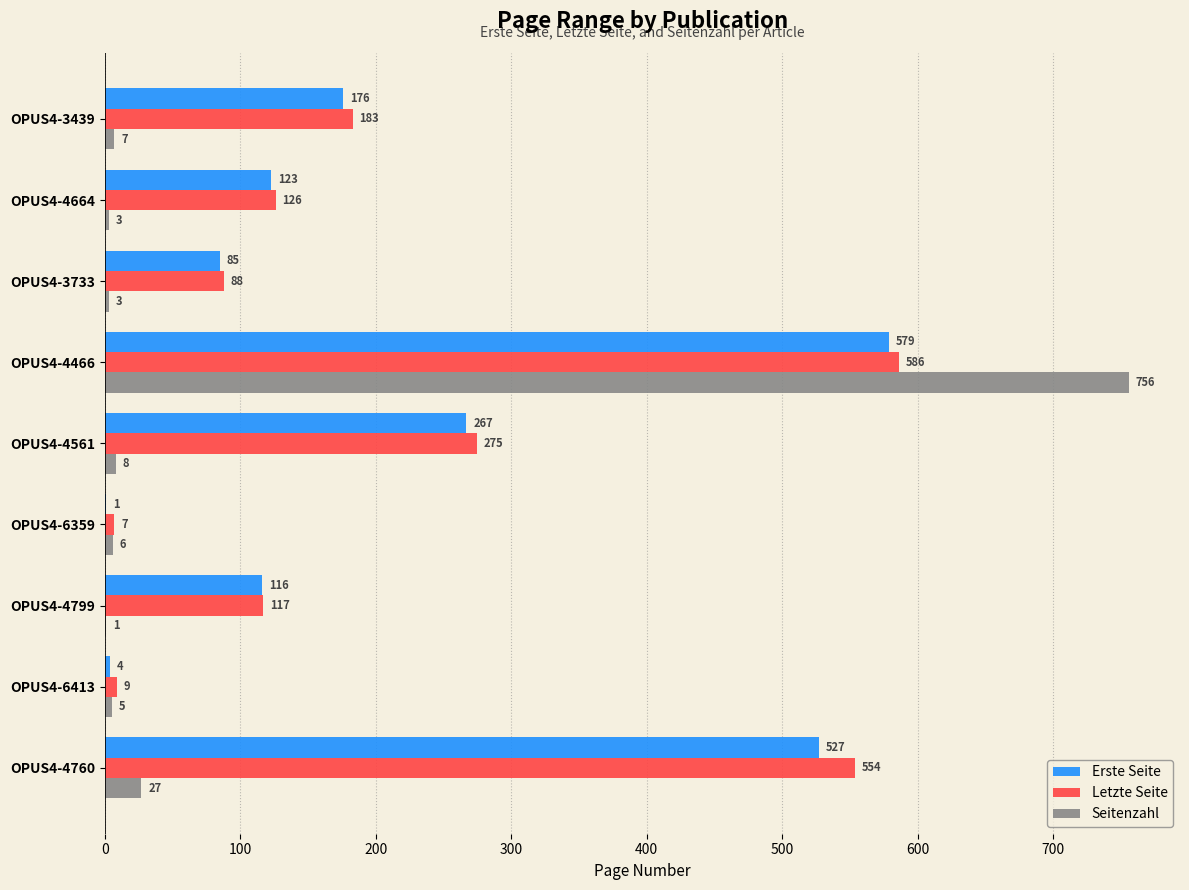

What are all the series names shown in the legend?

Erste Seite, Letzte Seite, Seitenzahl